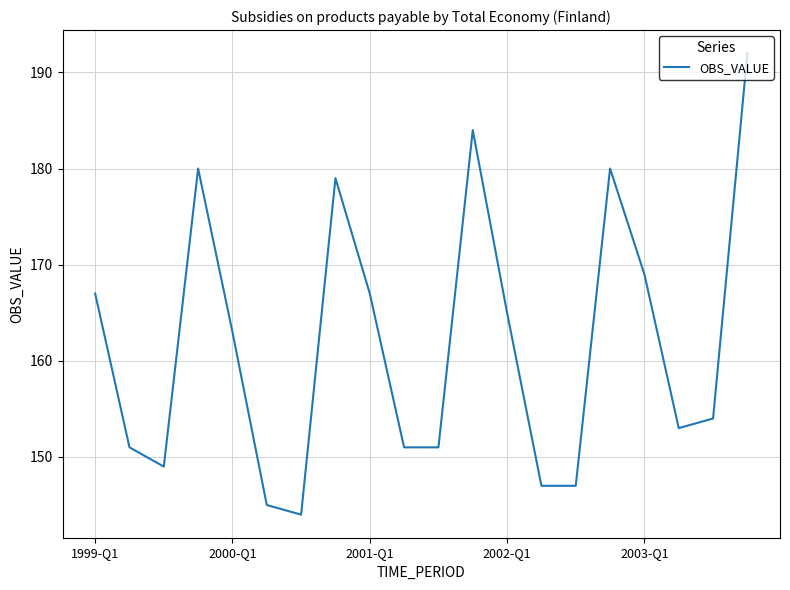

What is the smallest value displayed?

144